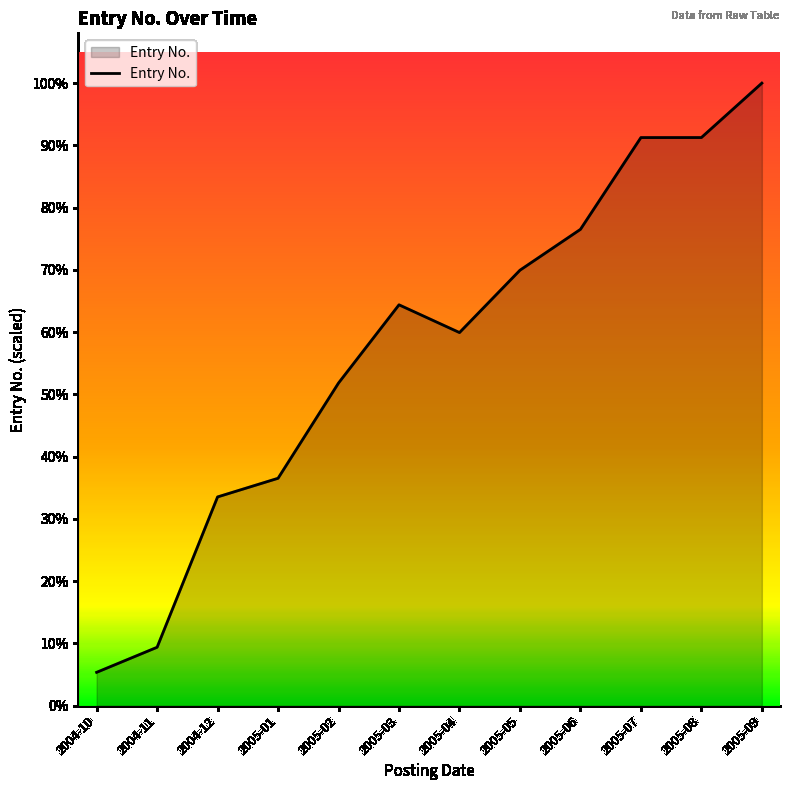

Reading left to right, extract all data points from this chart.

2004-10=3169	2004-11=5547	2004-12=19809	2005-01=21578	2005-02=30615	2005-03=38033	2005-04=35400	2005-05=41315	2005-06=45191	2005-07=53898	2005-08=53900	2005-09=59062